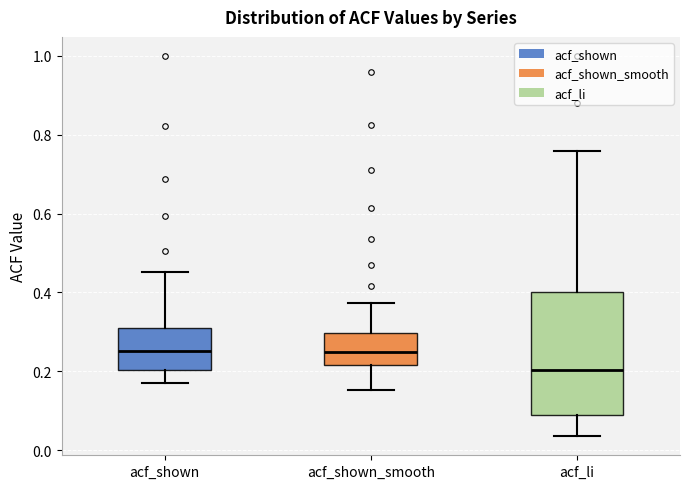

Reading left to right, read every box against the y-axis: the position of its median line, the range the box covers, and the ends of its whiskers. The values are not printed on the chart, so give them approximately, as read against the axis.

acf_shown: median 0.26, box 0.20 to 0.30, whiskers 0.18 to 0.46
acf_shown_smooth: median 0.26, box 0.22 to 0.30, whiskers 0.16 to 0.38
acf_li: median 0.20, box 0.08 to 0.40, whiskers 0.04 to 0.76